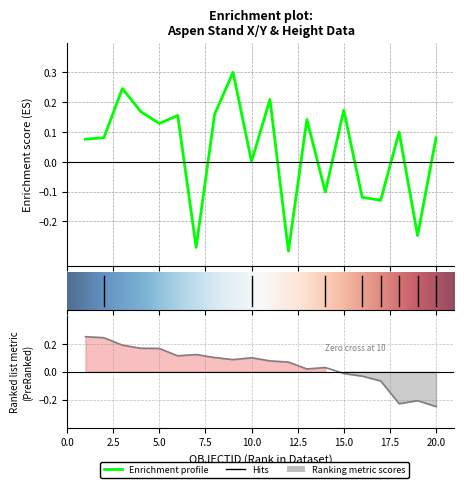

Reading left to right, list all the values displayed in this chart.

X: 1=0.1	2=0.1	3=0.2	4=0.2	5=0.1	6=0.2	7=-0.3	8=0.2	9=0.3	10=0.0	11=0.2	12=-0.3	13=0.1	14=-0.1	15=0.2	16=-0.1	17=-0.1	18=0.1	19=-0.2	20=0.1
Y: 1=0.2	2=0.2	3=0.2	4=0.2	5=0.2	6=0.1	7=0.1	8=0.1	9=0.1	10=0.1	11=0.1	12=0.1	13=0.0	14=0.0	15=-0.0	16=-0.0	17=-0.1	18=-0.2	19=-0.2	20=-0.2